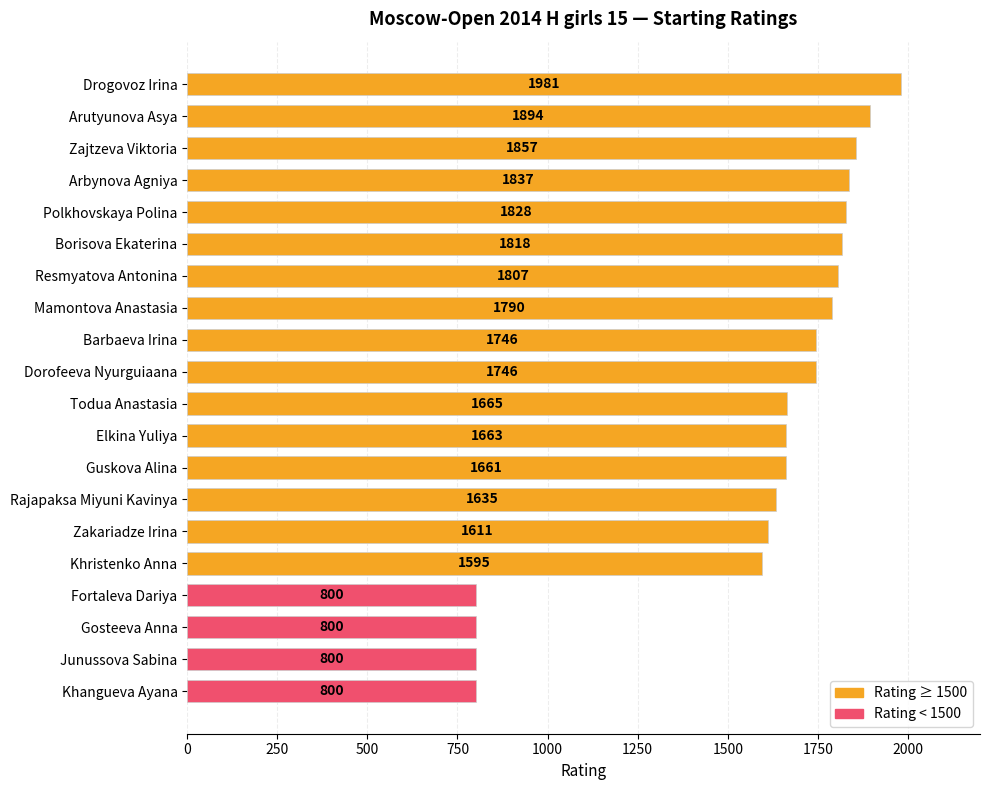

Is it true that the value at Borisova Ekaterina is 1818?

True